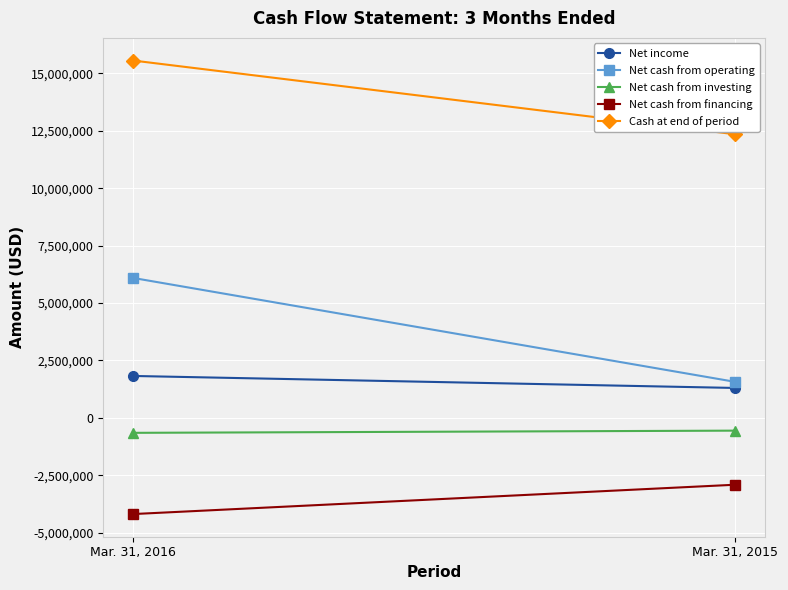

Reading left to right, extract all data points from this chart.

Net income: Mar. 31, 2016=1820753	Mar. 31, 2015=1298384
Net cash from operating: Mar. 31, 2016=6087590	Mar. 31, 2015=1564316
Net cash from investing: Mar. 31, 2016=-656073	Mar. 31, 2015=-560592
Net cash from financing: Mar. 31, 2016=-4193105	Mar. 31, 2015=-2916244
Cash at end of period: Mar. 31, 2016=15556906	Mar. 31, 2015=12346921